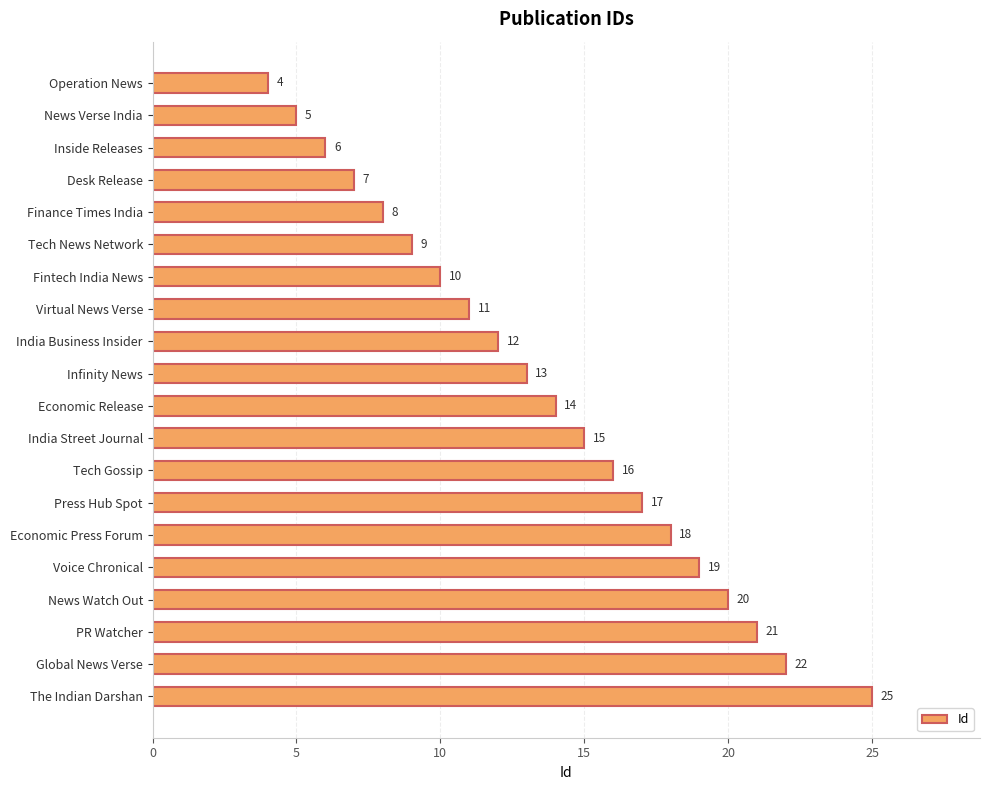

How many series are shown in this chart?

1